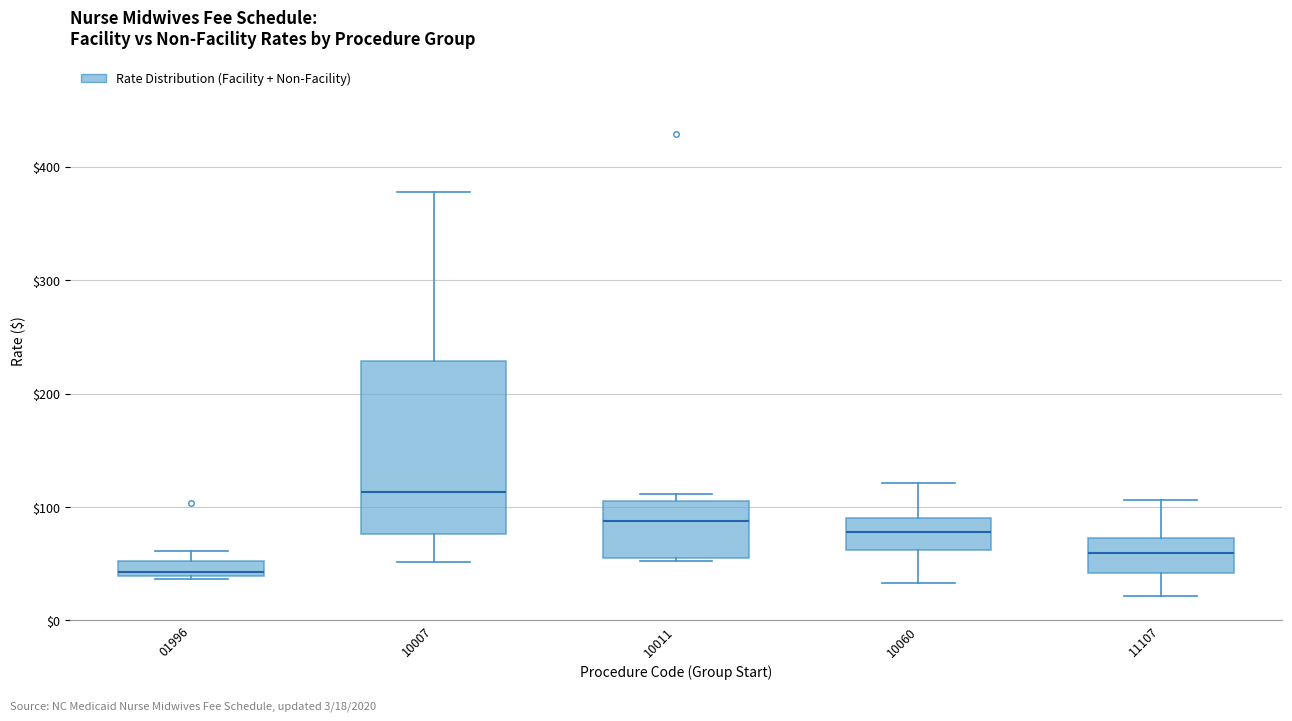

Where is the lower edge of the box at x = 01996 on the y-axis? The values are not printed on the chart, so give them approximately, as read against the axis.

40